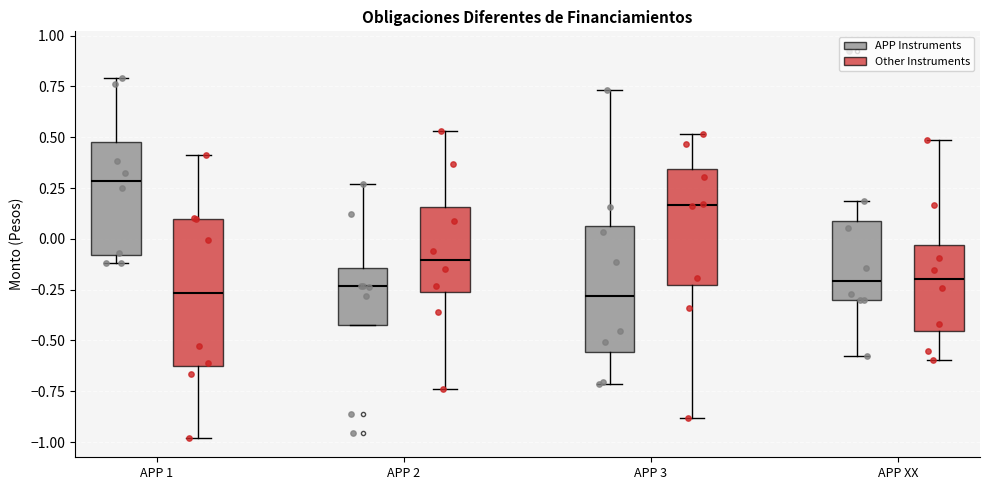

Reading left to right, read every box against the y-axis: the position of its median line, the range the box covers, and the ends of its whiskers. The values are not printed on the chart, so give them approximately, as read against the axis.

APP 1 (APP Instruments): median 0.30, box -0.10 to 0.50, whiskers -0.10 (just below the box's lower edge) to 0.80
APP 1 (Other Instruments): median -0.25, box -0.60 to 0.10, whiskers -1.00 to 0.40
APP 2 (APP Instruments): median -0.25, box -0.45 to -0.15, whiskers -0.45 to 0.25
APP 2 (Other Instruments): median -0.10, box -0.25 to 0.15, whiskers -0.75 to 0.55
APP 3 (APP Instruments): median -0.30, box -0.55 to 0.05, whiskers -0.70 to 0.75
APP 3 (Other Instruments): median 0.15, box -0.25 to 0.35, whiskers -0.90 to 0.50
APP XX (APP Instruments): median -0.20, box -0.30 to 0.10, whiskers -0.60 to 0.20
APP XX (Other Instruments): median -0.20, box -0.45 to -0.05, whiskers -0.60 to 0.50